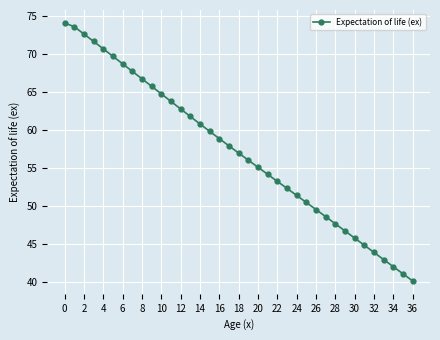

What is the difference between the maximum and minimum values?

33.9